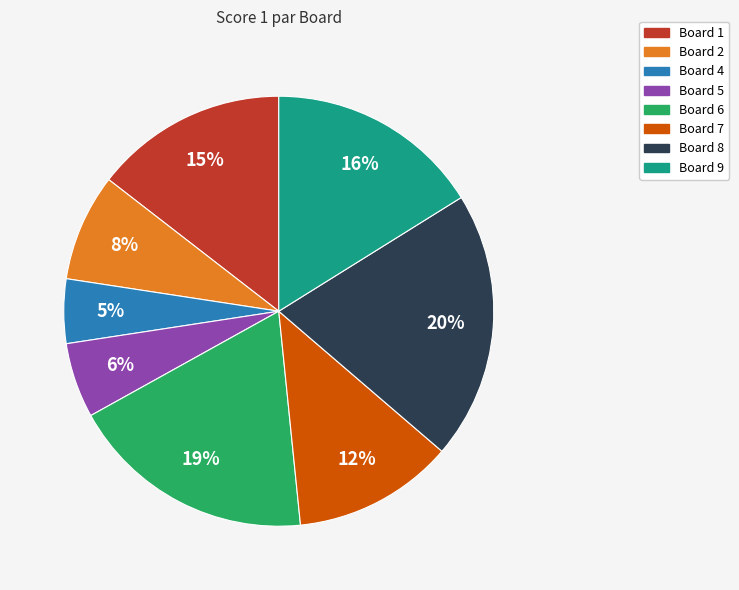

Is there any slice that represents more than half of the pie?

No